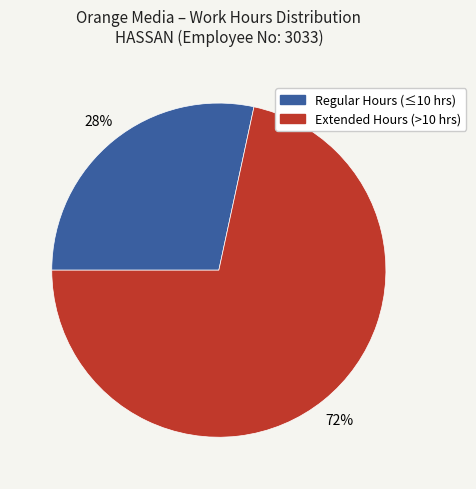

To the nearest percent, what is the average slice percentage?

50%